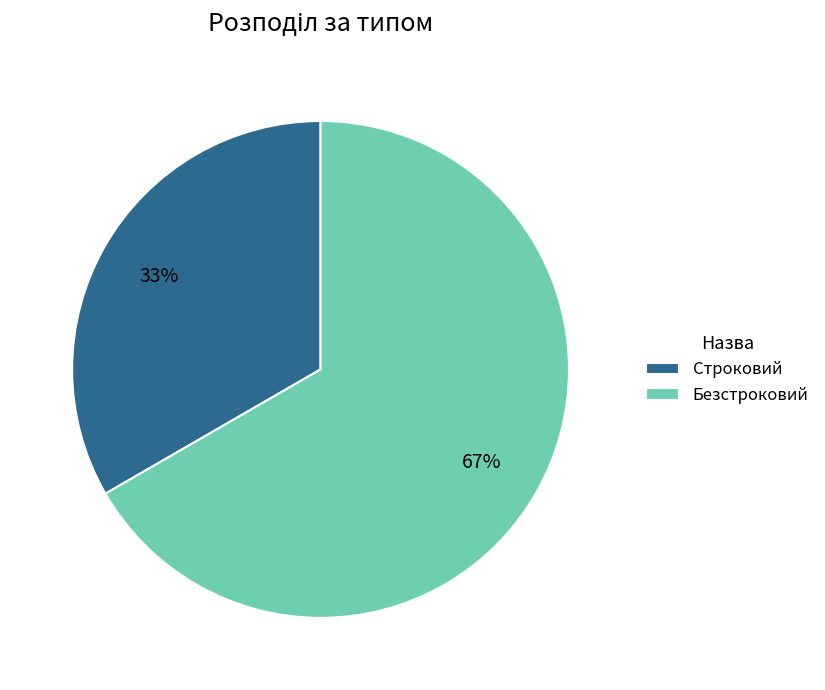

To the nearest percent, what is the combined percentage of Строковий and Безстроковий?

100%